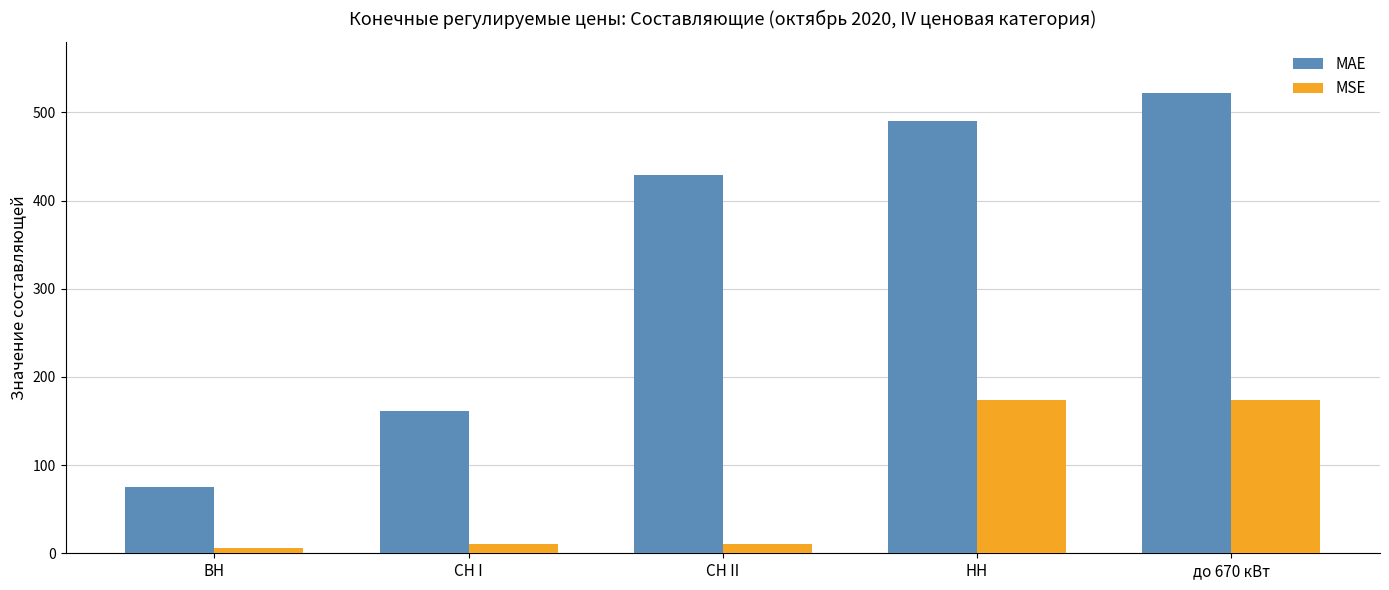

Which series changed the most between СН I and НН?

MAE